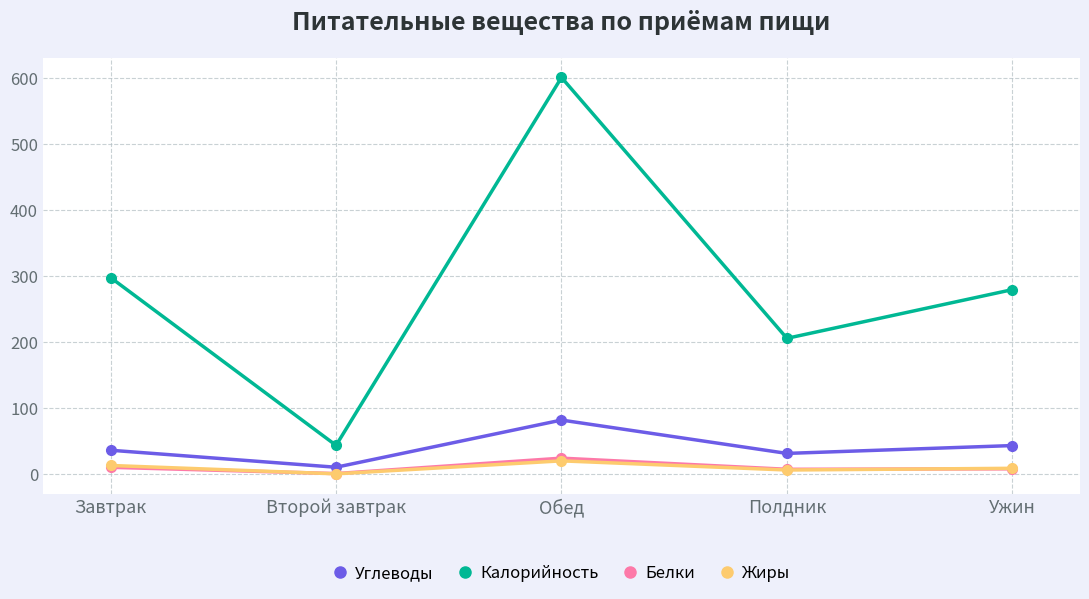

What are all the series names shown in the legend?

Углеводы, Калорийность, Белки, Жиры